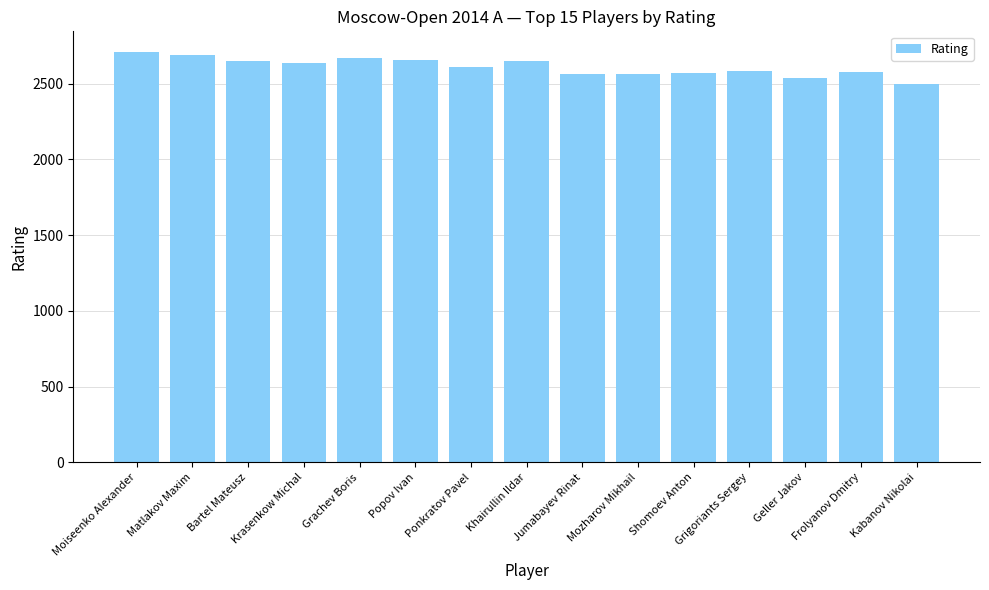

What is the ratio of the value at Jumabayev Rinat to the value at Frolyanov Dmitry?

1.0